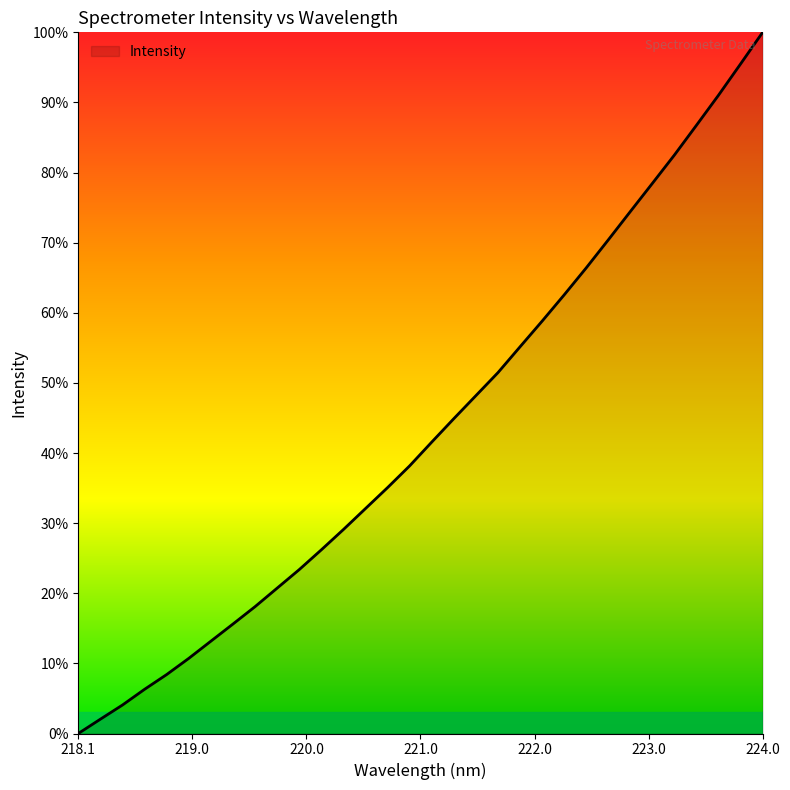

What is the greatest value displayed?

100.0